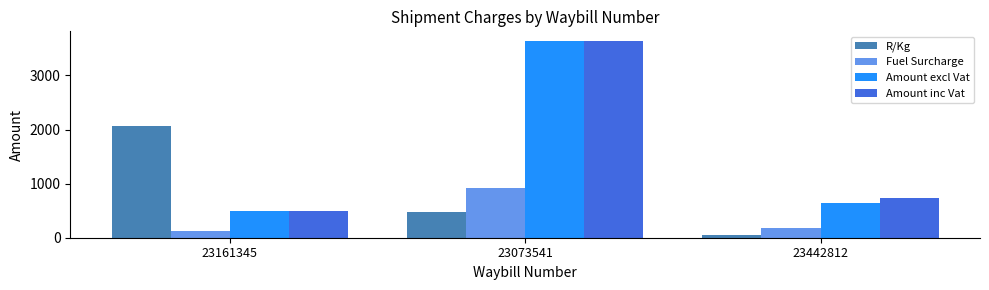

Rank the categories by Amount excl Vat value from lowest to highest.

23161345, 23442812, 23073541